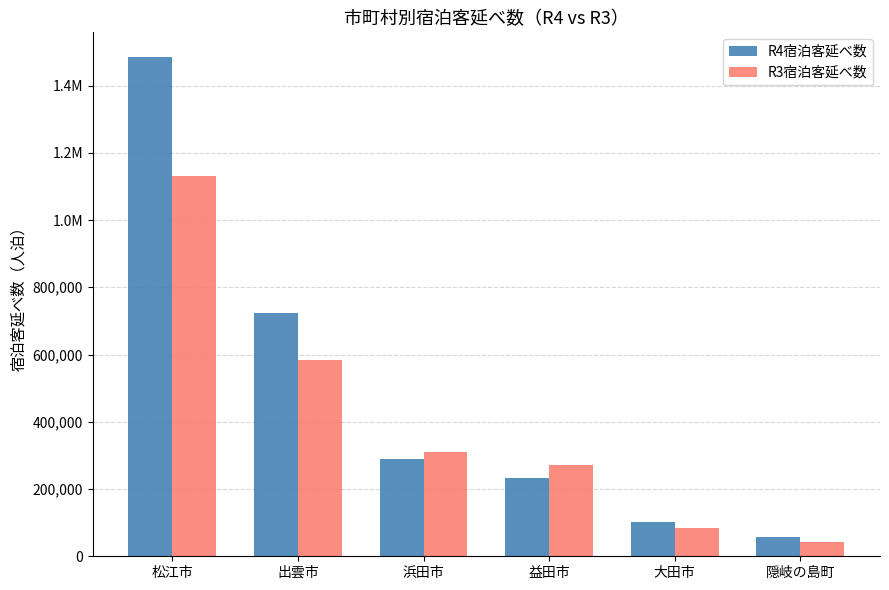

What is the label of the 5th bar from the left?

大田市